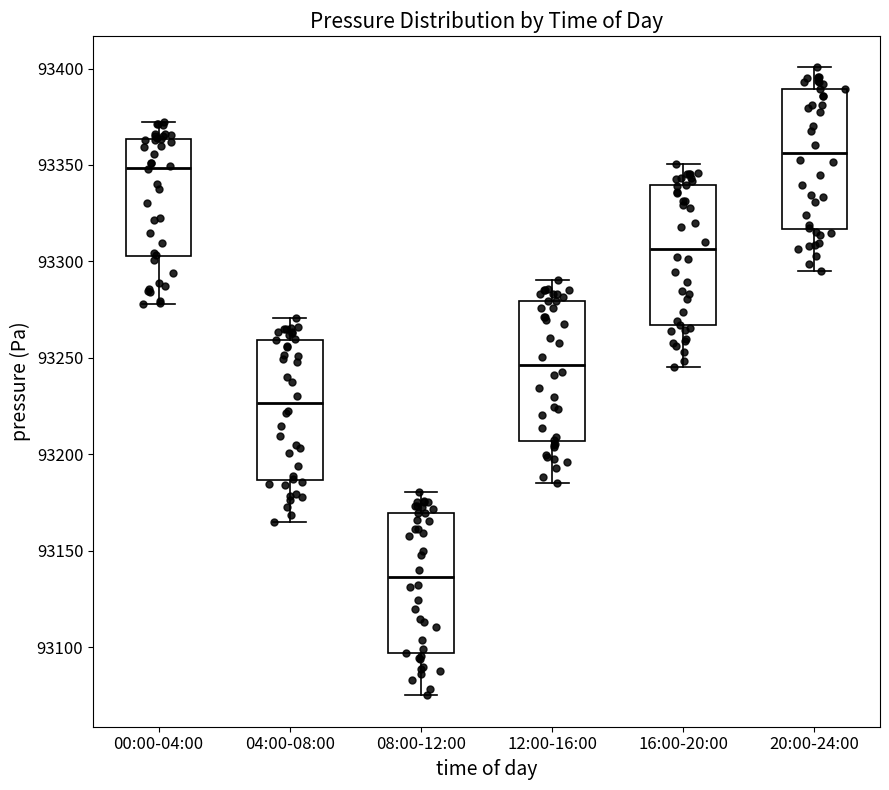

Reading left to right, read every box against the y-axis: the position of its median line, the range the box covers, and the ends of its whiskers. The values are not printed on the chart, so give them approximately, as read against the axis.

00:00-04:00: median 93350, box 93305 to 93365, whiskers 93280 to 93370
04:00-08:00: median 93225, box 93185 to 93260, whiskers 93165 to 93270
08:00-12:00: median 93135, box 93095 to 93170, whiskers 93075 to 93180
12:00-16:00: median 93245, box 93205 to 93280, whiskers 93185 to 93290
16:00-20:00: median 93305, box 93265 to 93340, whiskers 93245 to 93350
20:00-24:00: median 93355, box 93315 to 93390, whiskers 93295 to 93400